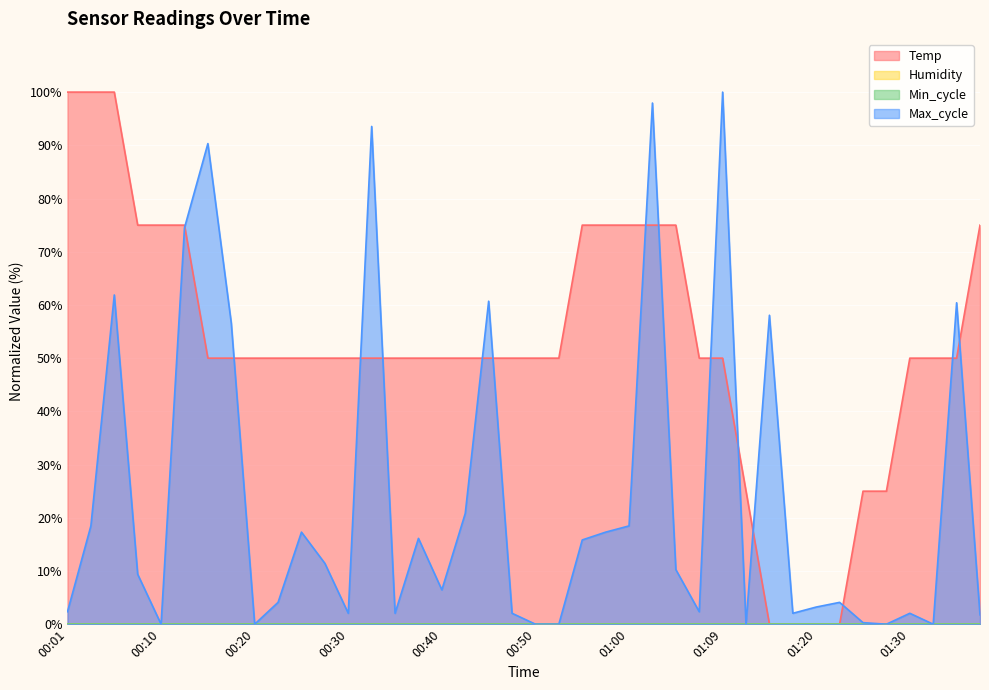

Reading left to right, what are all the values shown in this chart?

Temp: 100.0	100.0	100.0	75.0	75.0	75.0	50.0	50.0	50.0	50.0	50.0	50.0	50.0	50.0	50.0	50.0	50.0	50.0	50.0	50.0	50.0	50.0	75.0	75.0	75.0	75.0	75.0	50.0	50.0	25.0	0.0	0.0	0.0	0.0	25.0	25.0	50.0	50.0	50.0	75.0
Max_cycle: 2.3	18.5	61.9	9.4	0.0	74.5	90.3	56.6	0.0	4.1	17.3	11.4	2.1	93.5	2.1	16.1	6.5	20.8	60.7	2.1	0.0	0.0	15.8	17.3	18.5	97.9	10.3	2.3	100.0	0.0	58.1	2.1	3.2	4.1	0.3	0.0	2.1	0.0	60.4	1.8